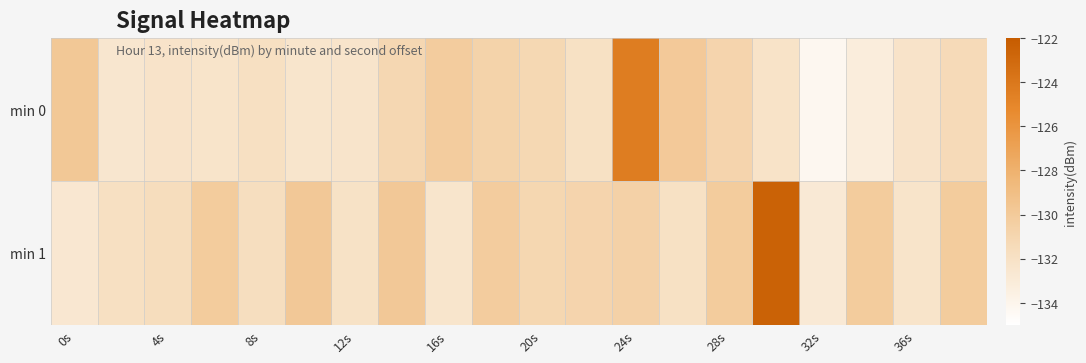

Which series has the widest spread of values?

min 1